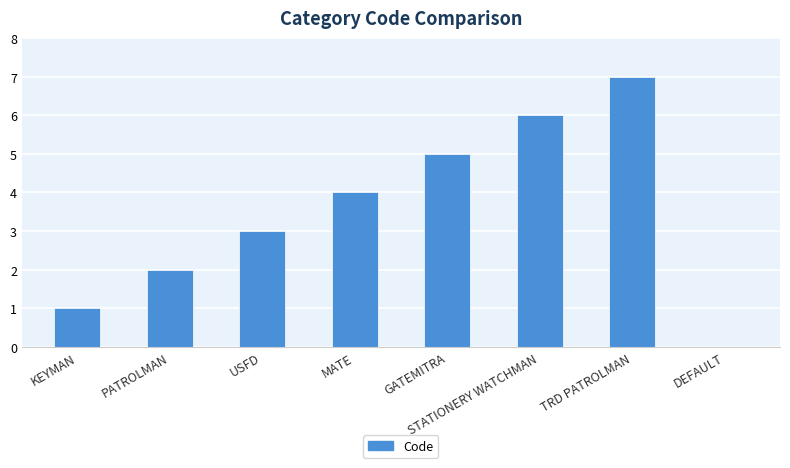

Count the number of categories in the chart.

8